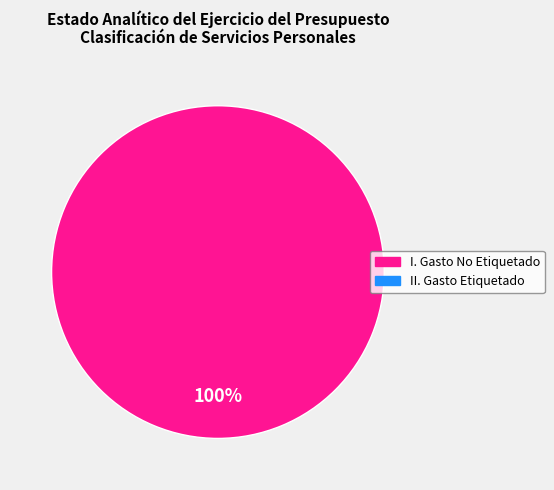

Does any single category account for the majority?

Yes